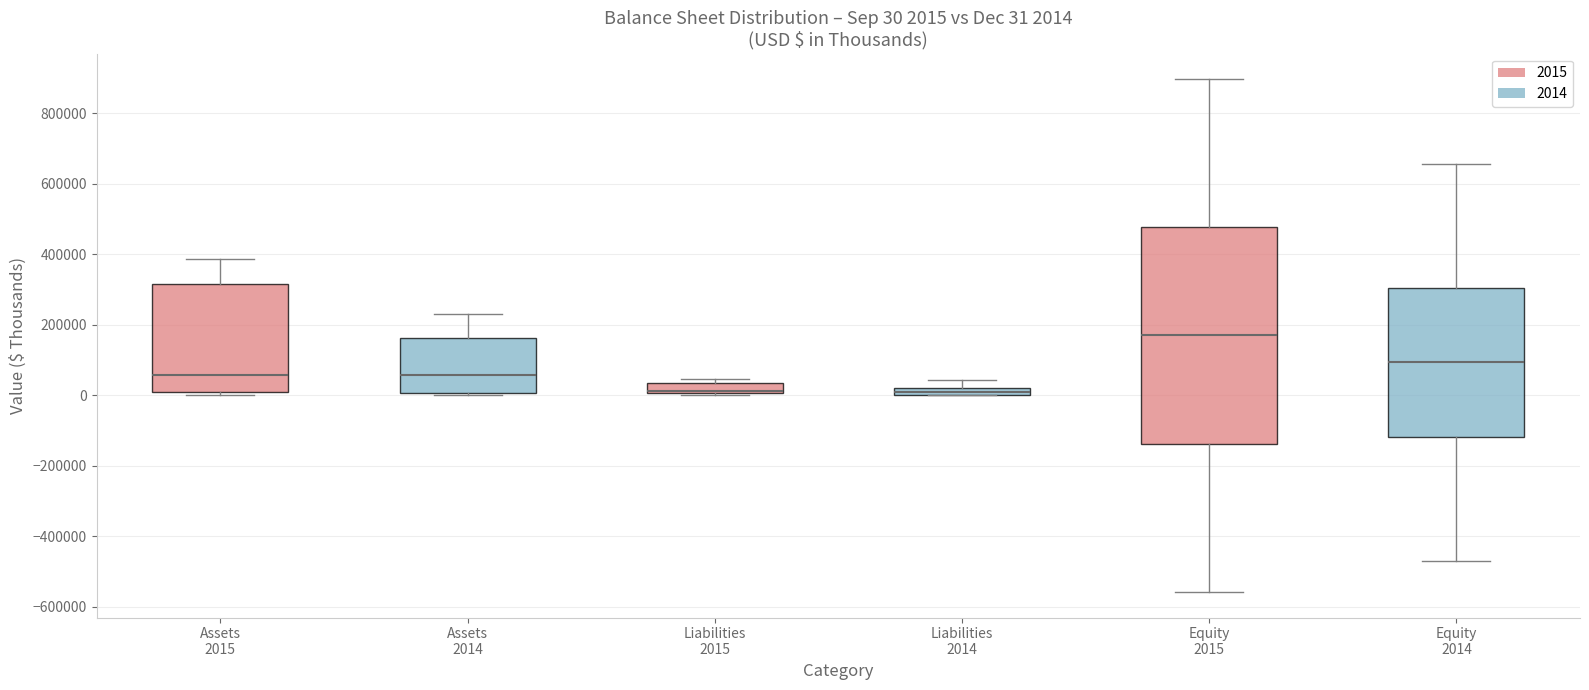

Which box is the tallest, from its lower edge to its upper edge?

Equity 2015